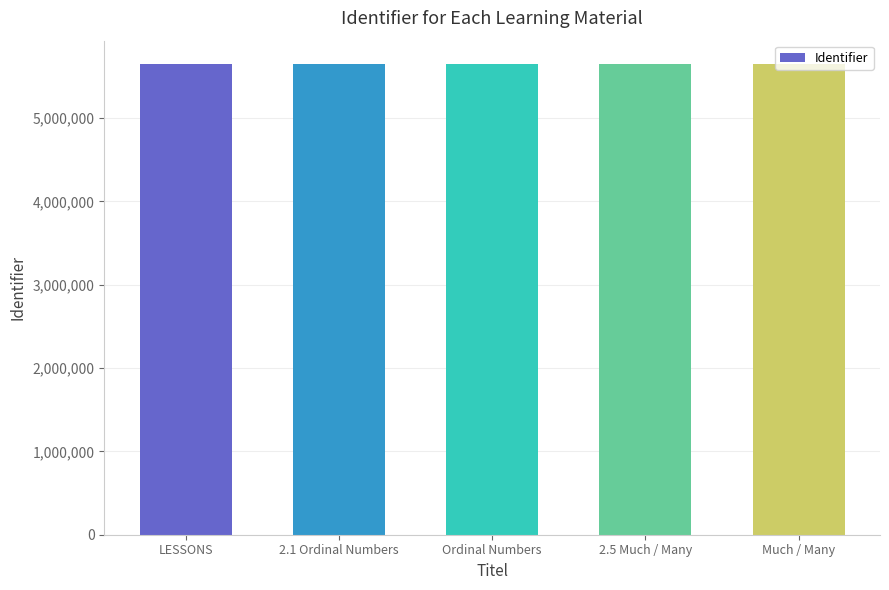

What is the label of the 4th bar from the right?

2.1 Ordinal Numbers